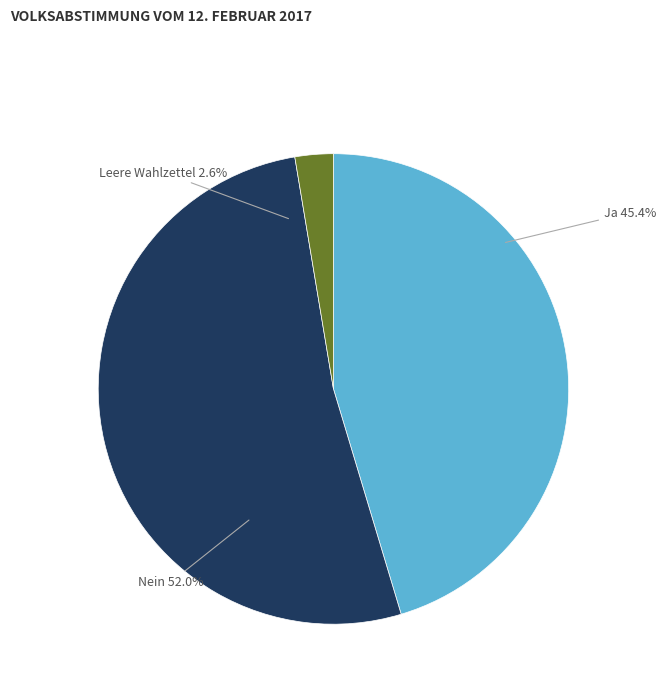

Which slice is the largest?

Nein